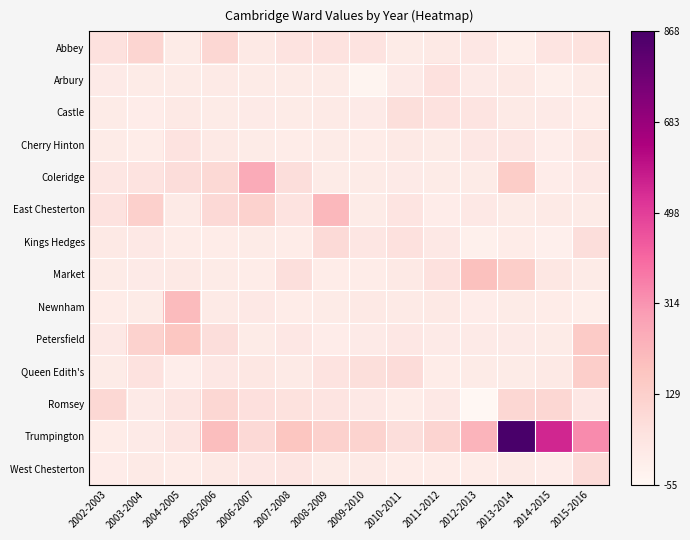

Reading left to right, transcribe all the data shown in this chart.

Abbey: 2002-2003=54	2003-2004=105	2004-2005=5	2005-2006=99	2006-2007=15	2007-2008=45	2008-2009=49	2009-2010=44	2010-2011=4	2011-2012=14	2012-2013=22	2013-2014=-10	2014-2015=37	2015-2016=52
Arbury: 2002-2003=9	2003-2004=3	2004-2005=4	2005-2006=11	2006-2007=5	2007-2008=5	2008-2009=3	2009-2010=-39	2010-2011=9	2011-2012=55	2012-2013=9	2013-2014=14	2014-2015=-12	2015-2016=6
Castle: 2002-2003=3	2003-2004=-2	2004-2005=17	2005-2006=5	2006-2007=8	2007-2008=6	2008-2009=10	2009-2010=8	2010-2011=65	2011-2012=48	2012-2013=41	2013-2014=11	2014-2015=9	2015-2016=2
Cherry Hinton: 2002-2003=5	2003-2004=0	2004-2005=43	2005-2006=15	2006-2007=6	2007-2008=2	2008-2009=6	2009-2010=0	2010-2011=15	2011-2012=5	2012-2013=21	2013-2014=30	2014-2015=-8	2015-2016=26
Coleridge: 2002-2003=28	2003-2004=45	2004-2005=72	2005-2006=91	2006-2007=255	2007-2008=69	2008-2009=4	2009-2010=5	2010-2011=7	2011-2012=6	2012-2013=4	2013-2014=141	2014-2015=-3	2015-2016=20
East Chesterton: 2002-2003=47	2003-2004=128	2004-2005=10	2005-2006=86	2006-2007=121	2007-2008=43	2008-2009=212	2009-2010=4	2010-2011=41	2011-2012=-3	2012-2013=18	2013-2014=4	2014-2015=13	2015-2016=3
Kings Hedges: 2002-2003=16	2003-2004=20	2004-2005=2	2005-2006=2	2006-2007=4	2007-2008=1	2008-2009=84	2009-2010=30	2010-2011=56	2011-2012=20	2012-2013=-21	2013-2014=2	2014-2015=-18	2015-2016=70
Market: 2002-2003=6	2003-2004=8	2004-2005=16	2005-2006=5	2006-2007=0	2007-2008=63	2008-2009=2	2009-2010=2	2010-2011=15	2011-2012=54	2012-2013=189	2013-2014=137	2014-2015=26	2015-2016=3
Newnham: 2002-2003=2	2003-2004=3	2004-2005=205	2005-2006=12	2006-2007=20	2007-2008=1	2008-2009=3	2009-2010=14	2010-2011=10	2011-2012=15	2012-2013=-1	2013-2014=4	2014-2015=1	2015-2016=-10
Petersfield: 2002-2003=18	2003-2004=120	2004-2005=165	2005-2006=71	2006-2007=6	2007-2008=22	2008-2009=-1	2009-2010=7	2010-2011=21	2011-2012=9	2012-2013=9	2013-2014=9	2014-2015=4	2015-2016=150
Queen Edith's: 2002-2003=3	2003-2004=48	2004-2005=-6	2005-2006=21	2006-2007=27	2007-2008=10	2008-2009=45	2009-2010=64	2010-2011=75	2011-2012=0	2012-2013=6	2013-2014=3	2014-2015=16	2015-2016=133
Romsey: 2002-2003=95	2003-2004=9	2004-2005=33	2005-2006=100	2006-2007=60	2007-2008=50	2008-2009=42	2009-2010=20	2010-2011=1	2011-2012=19	2012-2013=-55	2013-2014=99	2014-2015=98	2015-2016=22
Trumpington: 2002-2003=2	2003-2004=7	2004-2005=33	2005-2006=196	2006-2007=87	2007-2008=171	2008-2009=123	2009-2010=115	2010-2011=70	2011-2012=109	2012-2013=228	2013-2014=868	2014-2015=553	2015-2016=333
West Chesterton: 2002-2003=-1	2003-2004=11	2004-2005=2	2005-2006=17	2006-2007=24	2007-2008=33	2008-2009=6	2009-2010=13	2010-2011=1	2011-2012=1	2012-2013=2	2013-2014=13	2014-2015=-3	2015-2016=82